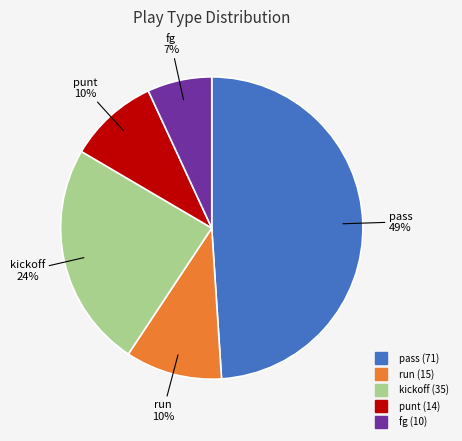

Which category has the smallest portion of the pie?

fg